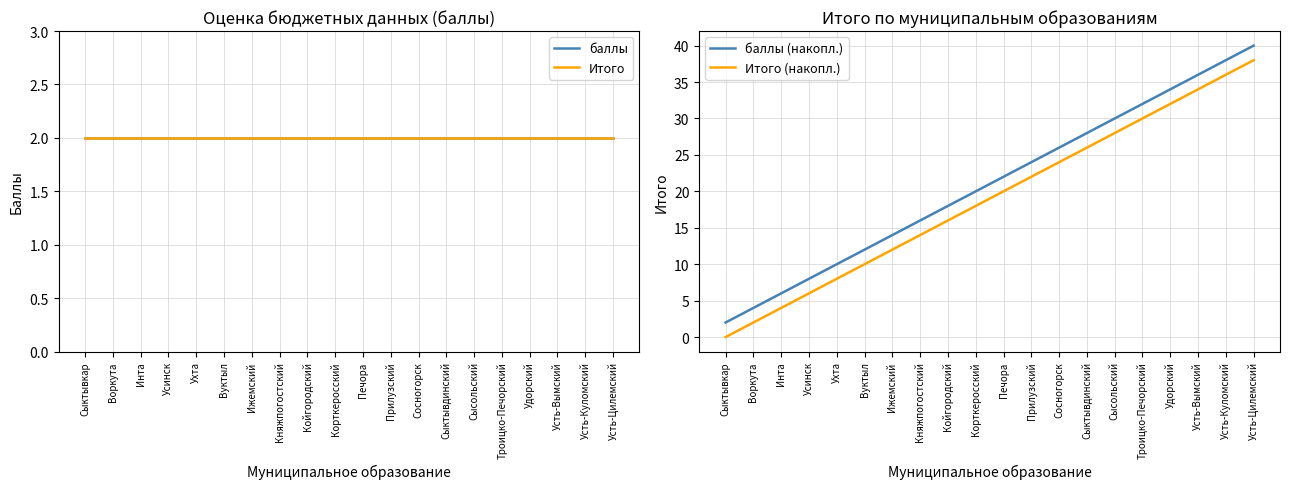

At which label is баллы (накопл.) closest to 21?

Корткеросский